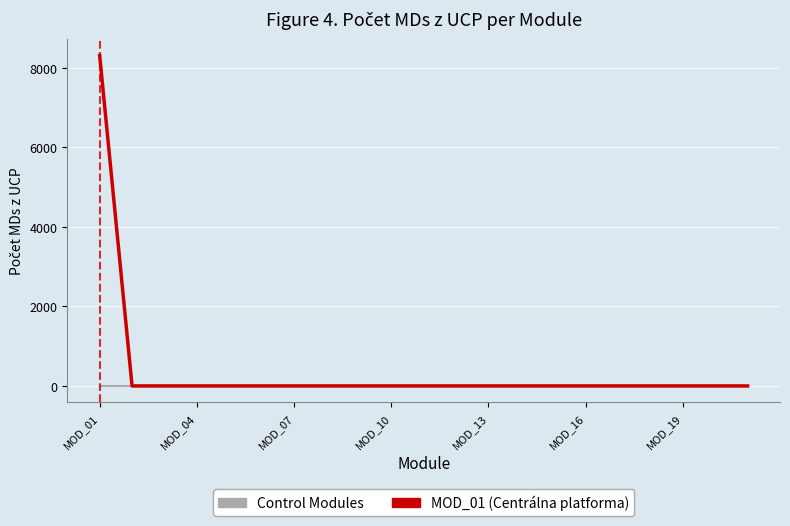

Which series has the widest spread of values?

MOD_01 (Centrálna platforma)